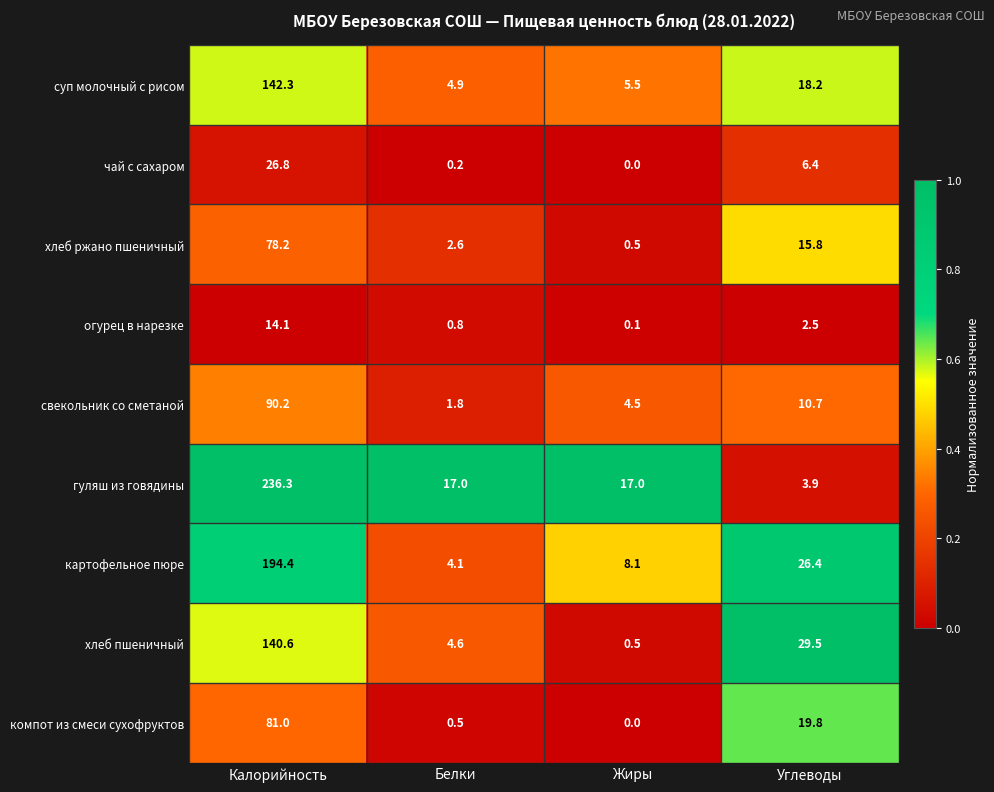

Which series changed the most between Калорийность and Жиры?

гуляш из говядины